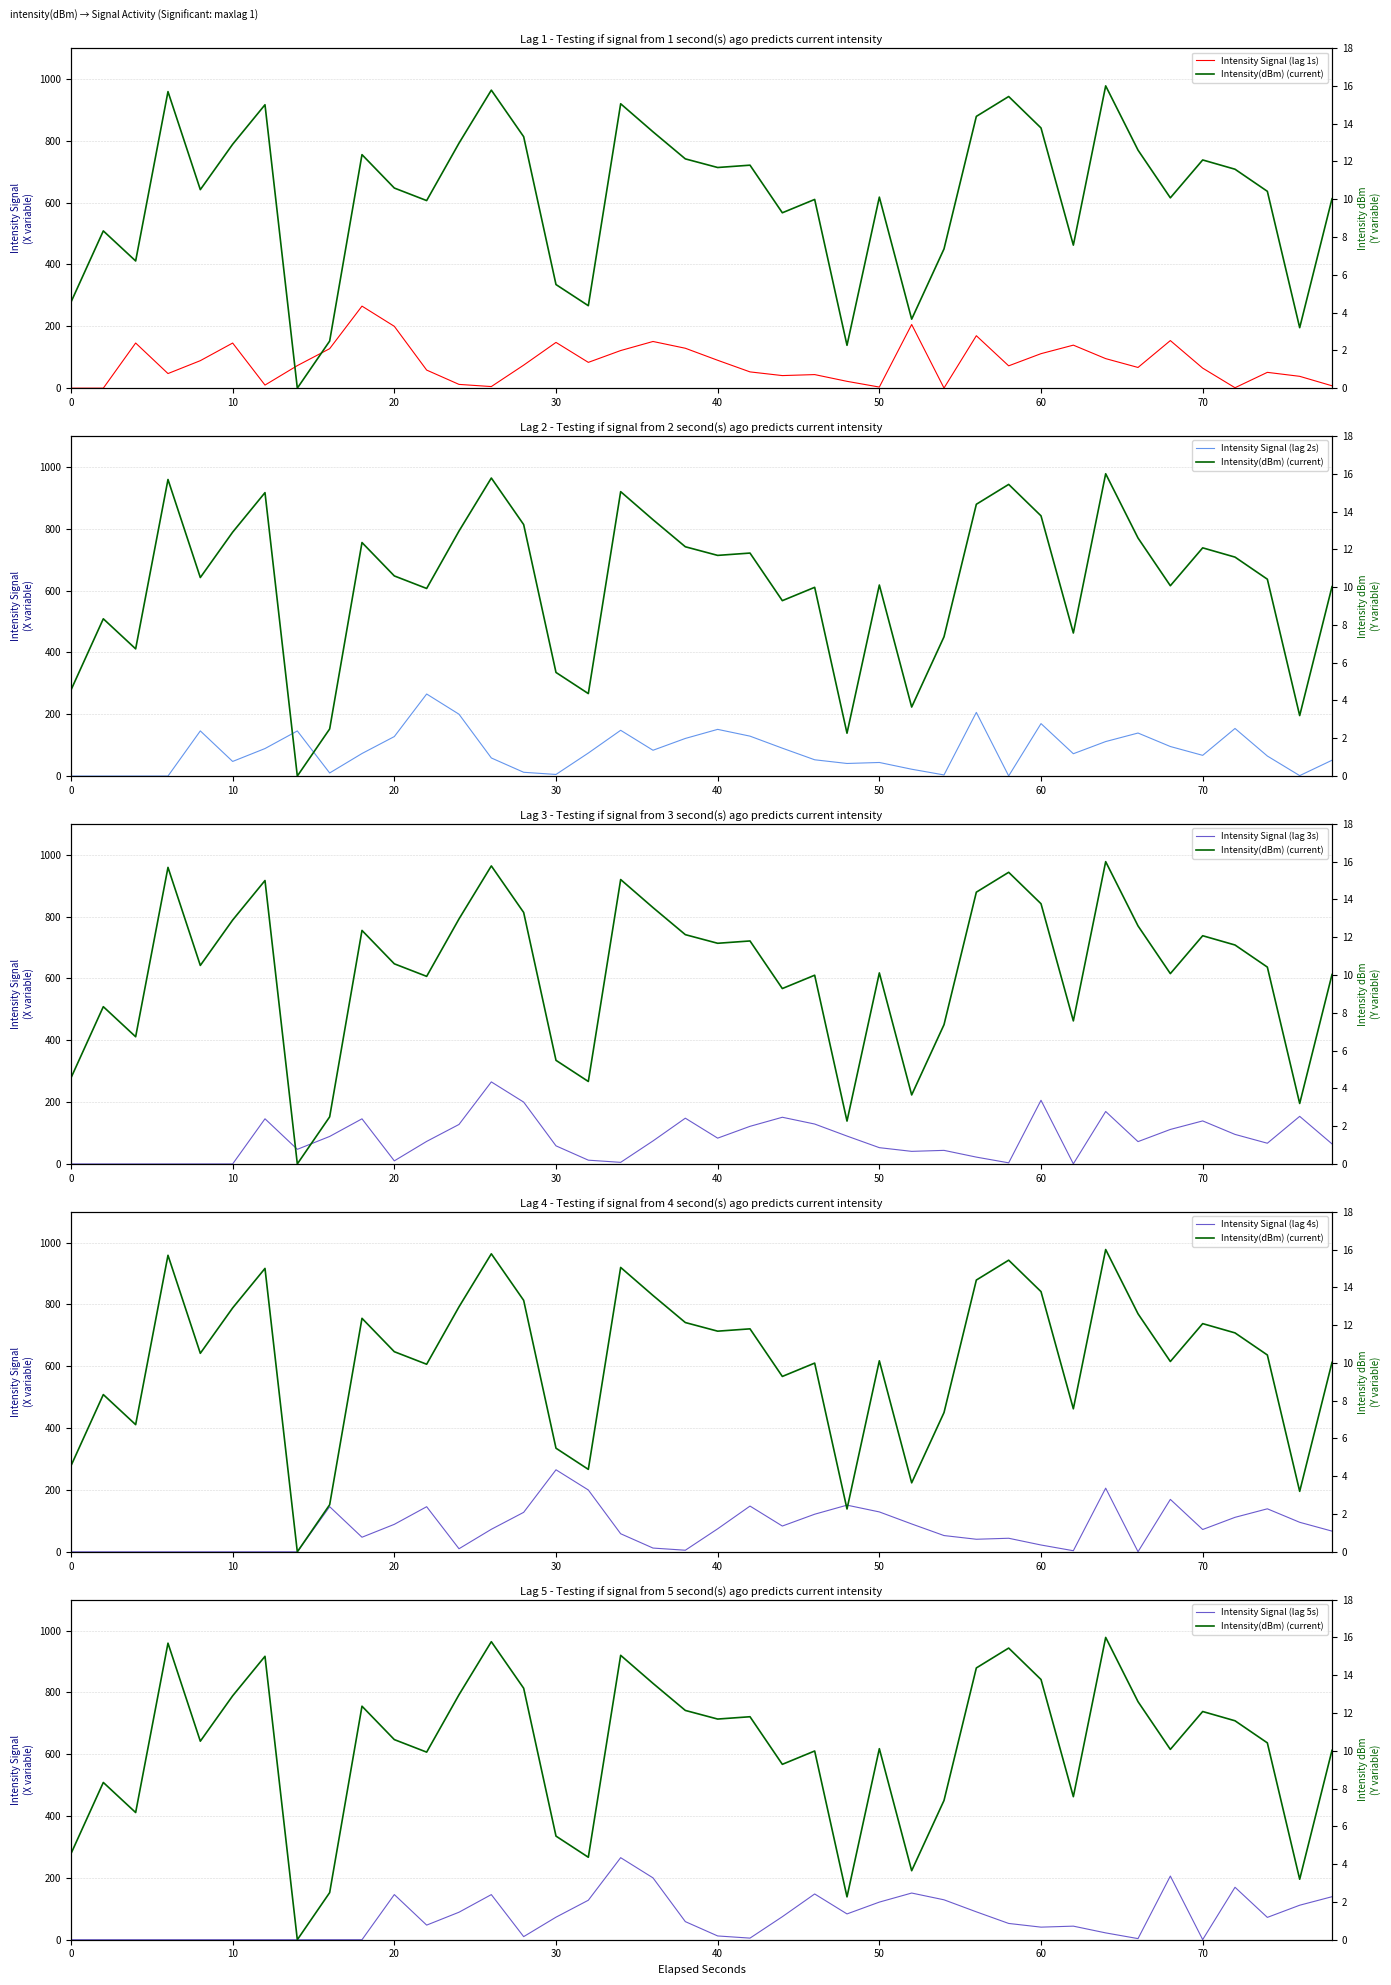

Reading left to right, list all the values displayed in this chart.

Intensity Signal (lag 1s): 0.0	0.0	146.0	47.2	88.9	145.9	10.0	72.9	127.7	265.4	200.0	58.5	12.2	5.2	74.4	148.0	83.4	121.7	151.0	129.1	90.2	52.6	40.7	43.9	22.1	3.6	205.9	0.4	169.7	72.2	111.6	139.2	95.5	67.0	153.9	64.8	1.4	51.2	38.3	7.7
Intensity Signal (lag 2s): 0.0	0.0	0.0	0.0	146.0	47.2	88.9	145.9	10.0	72.9	127.7	265.4	200.0	58.5	12.2	5.2	74.4	148.0	83.4	121.7	151.0	129.1	90.2	52.6	40.7	43.9	22.1	3.6	205.9	0.4	169.7	72.2	111.6	139.2	95.5	67.0	153.9	64.8	1.4	51.2
Intensity Signal (lag 3s): 0.0	0.0	0.0	0.0	0.0	0.0	146.0	47.2	88.9	145.9	10.0	72.9	127.7	265.4	200.0	58.5	12.2	5.2	74.4	148.0	83.4	121.7	151.0	129.1	90.2	52.6	40.7	43.9	22.1	3.6	205.9	0.4	169.7	72.2	111.6	139.2	95.5	67.0	153.9	64.8
Intensity Signal (lag 4s): 0.0	0.0	0.0	0.0	0.0	0.0	0.0	0.0	146.0	47.2	88.9	145.9	10.0	72.9	127.7	265.4	200.0	58.5	12.2	5.2	74.4	148.0	83.4	121.7	151.0	129.1	90.2	52.6	40.7	43.9	22.1	3.6	205.9	0.4	169.7	72.2	111.6	139.2	95.5	67.0
Intensity Signal (lag 5s): 0.0	0.0	0.0	0.0	0.0	0.0	0.0	0.0	0.0	0.0	146.0	47.2	88.9	145.9	10.0	72.9	127.7	265.4	200.0	58.5	12.2	5.2	74.4	148.0	83.4	121.7	151.0	129.1	90.2	52.6	40.7	43.9	22.1	3.6	205.9	0.4	169.7	72.2	111.6	139.2
Intensity(dBm) (current): 4.6	8.3	6.7	15.7	10.5	12.9	15.0	0.0	2.5	12.4	10.6	9.9	13.0	15.8	13.3	5.5	4.4	15.1	13.6	12.1	11.7	11.8	9.3	10.0	2.3	10.1	3.7	7.4	14.4	15.4	13.8	7.6	16.0	12.6	10.1	12.1	11.6	10.4	3.2	10.0